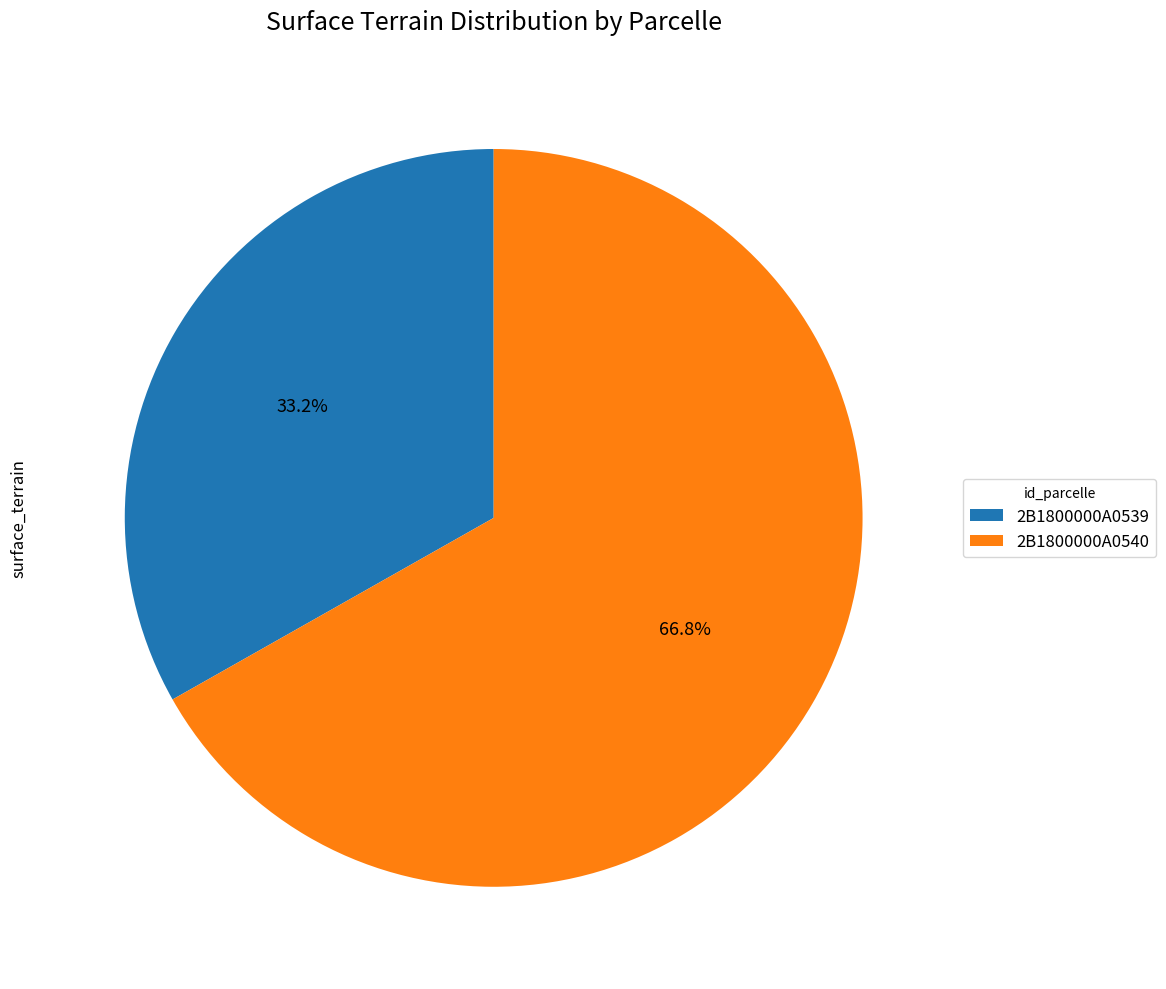

Which slice is the smallest?

2B1800000A0539